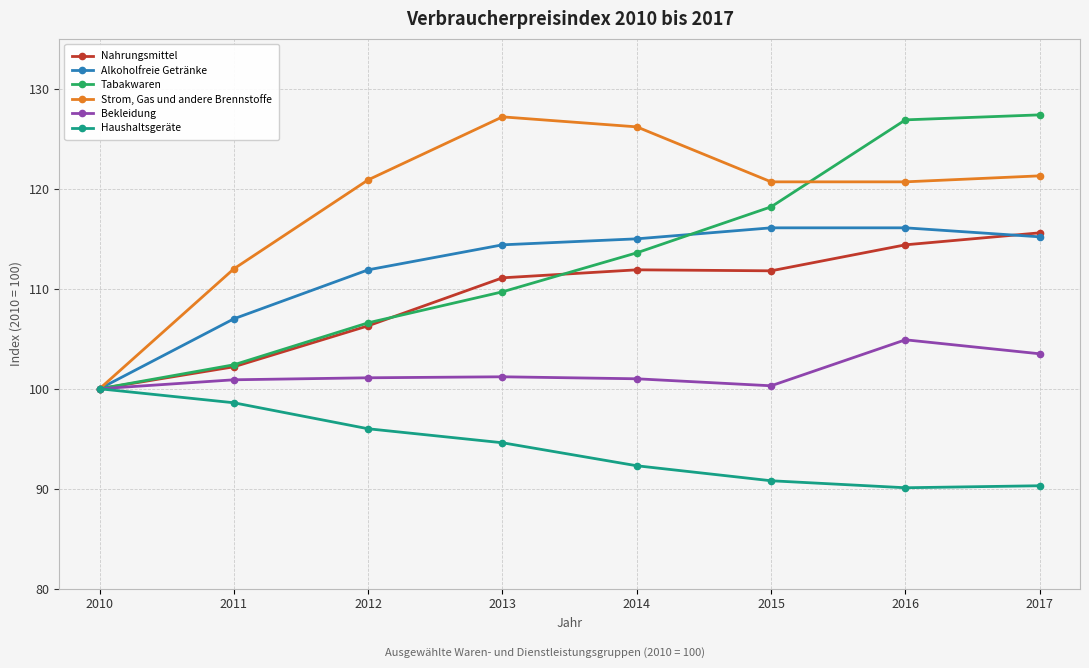

How many values in the Tabakwaren series are below 113?

4